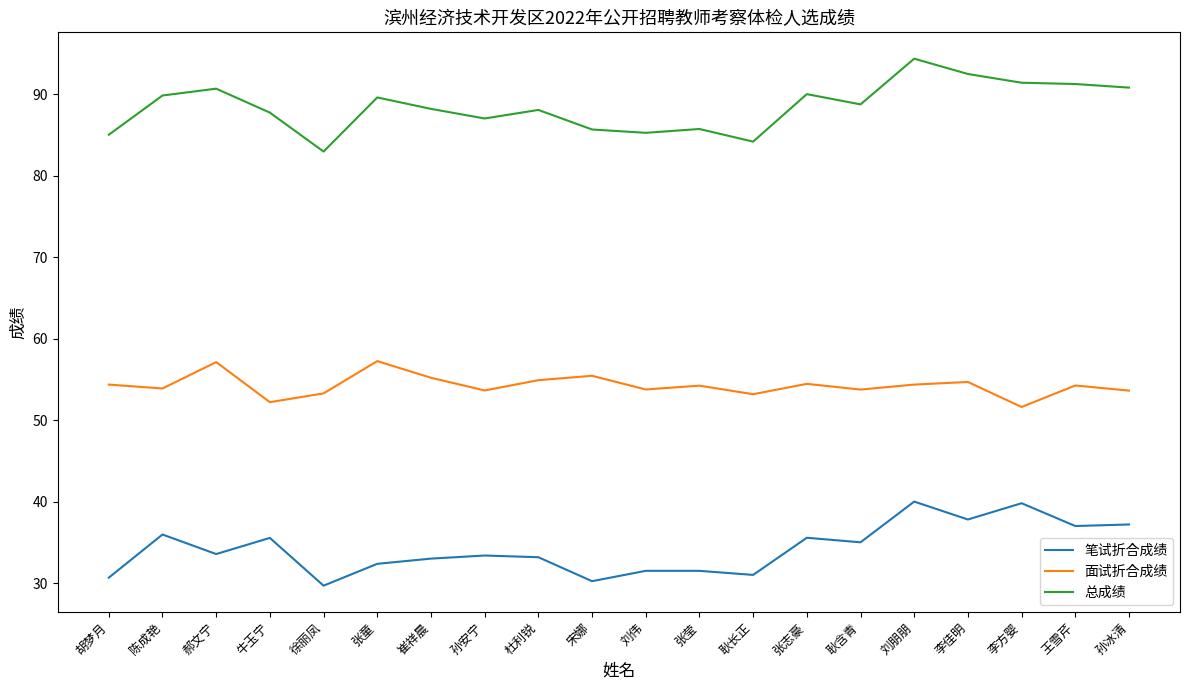

True or false: 笔试折合成绩 has a value of 16.3 at 李方婴.

False